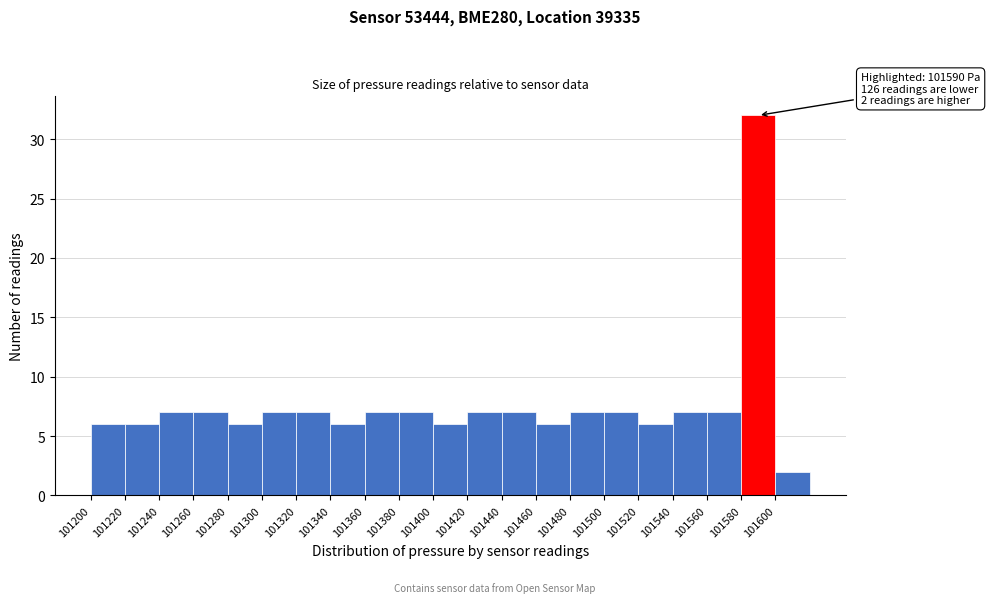

Over which range of the x-axis is the bar tallest?

101580 to 101600